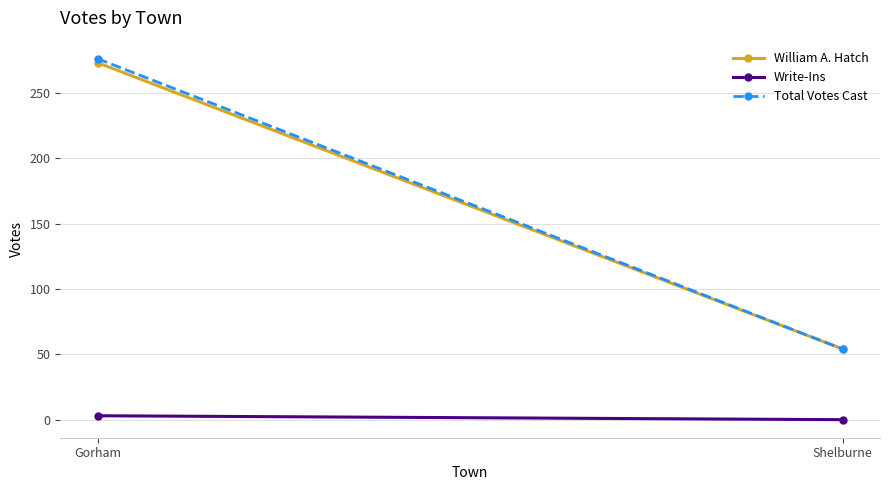

The value of Write-Ins at Gorham is 3. True or false?

True